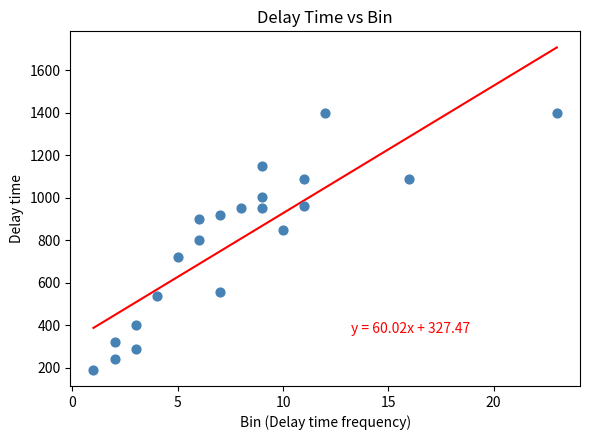

What is the range of Y values (max minus min)?

1210